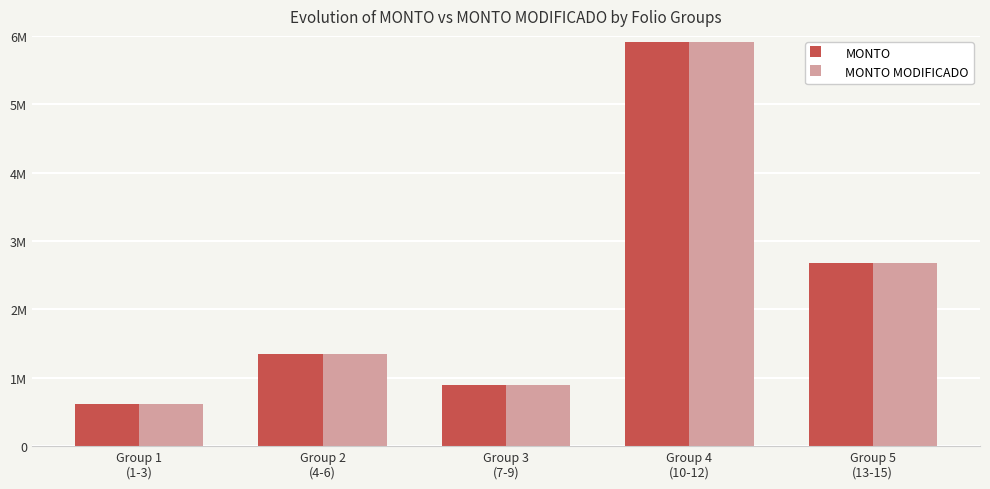

Rank the categories by MONTO value from lowest to highest.

Group 1
(1-3), Group 3
(7-9), Group 2
(4-6), Group 5
(13-15), Group 4
(10-12)